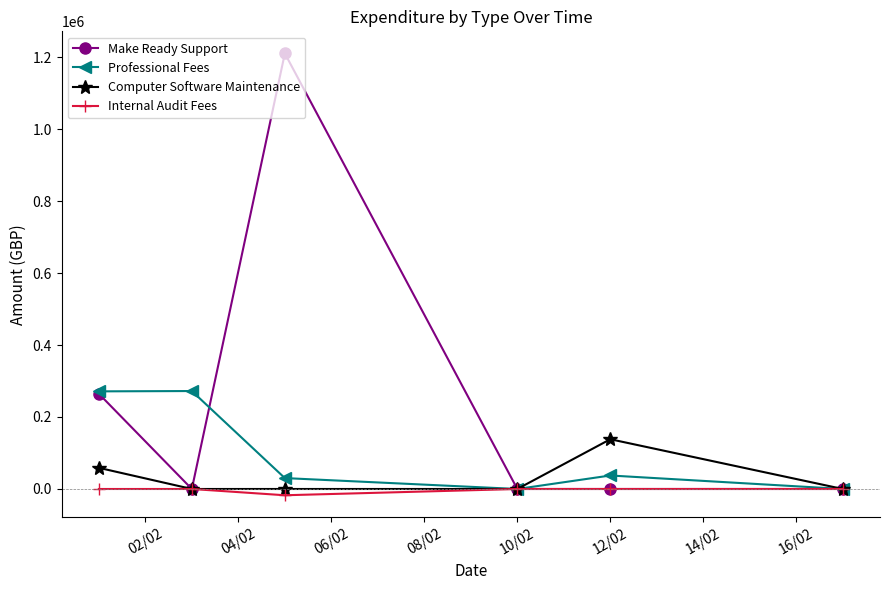

Count the number of data series in this chart.

4